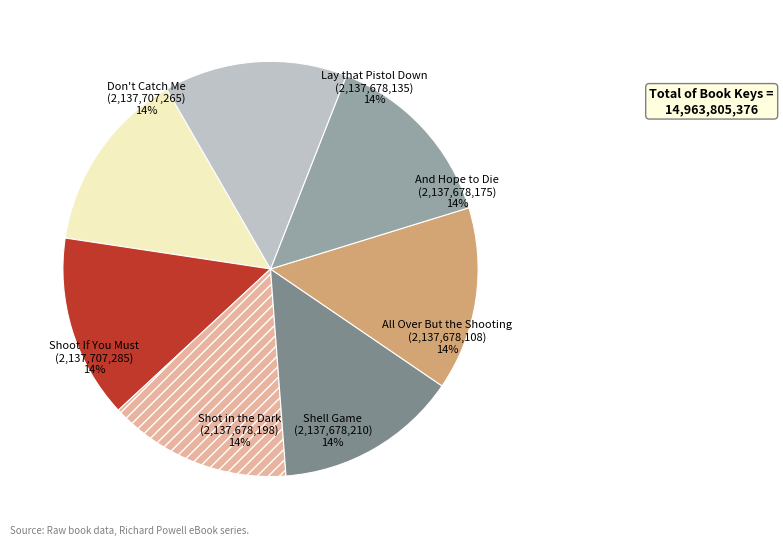

Is it true that Shell Game is 19% of the pie?

False